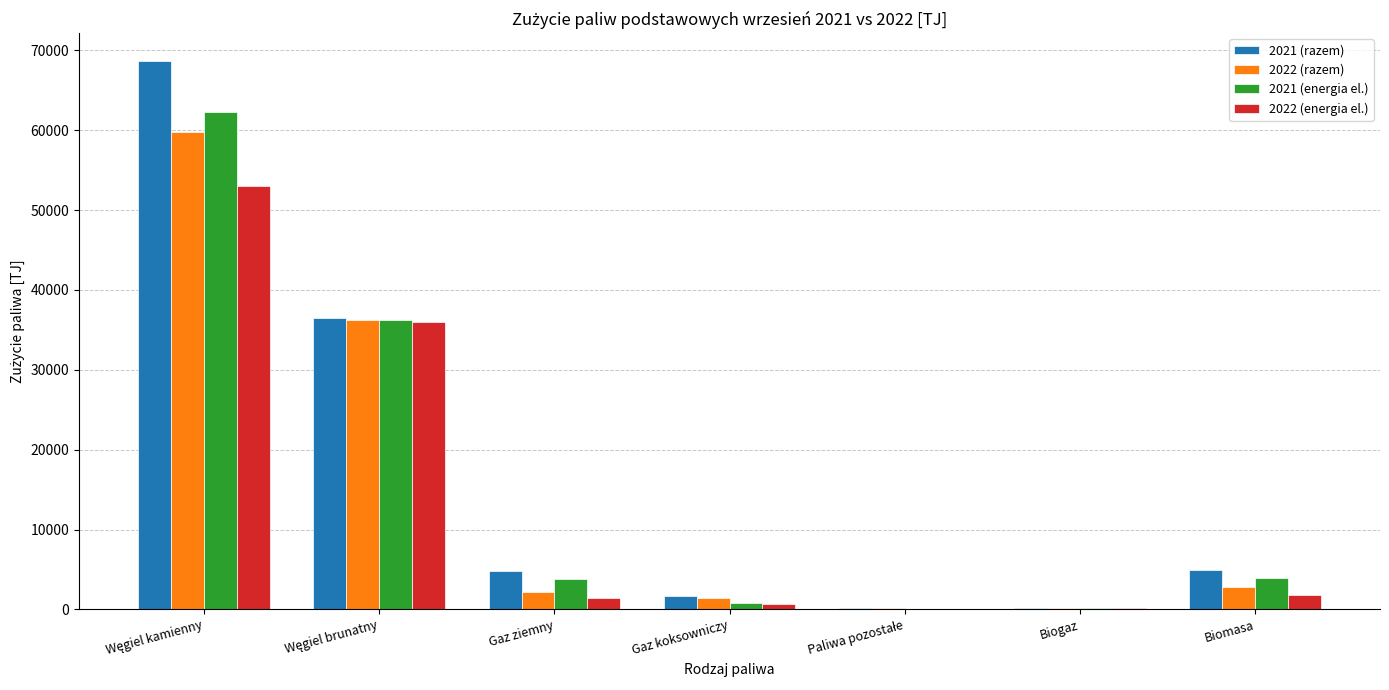

Is the value of 2021 (razem) at Biomasa greater than the value of 2022 (energia el.) at Gaz koksowniczy?

Yes